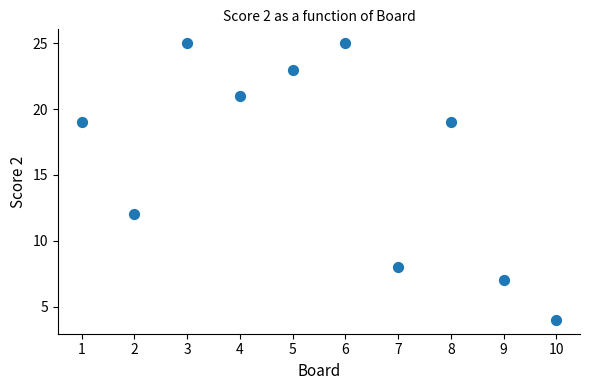

What is the range of X values (max minus min)?

9